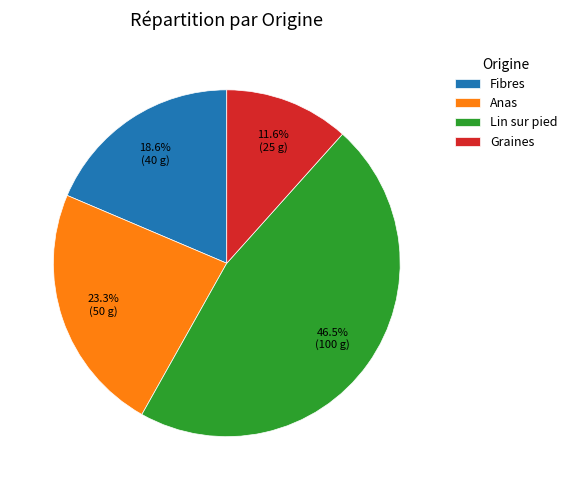

To the nearest percent, what is the average slice percentage?

25%